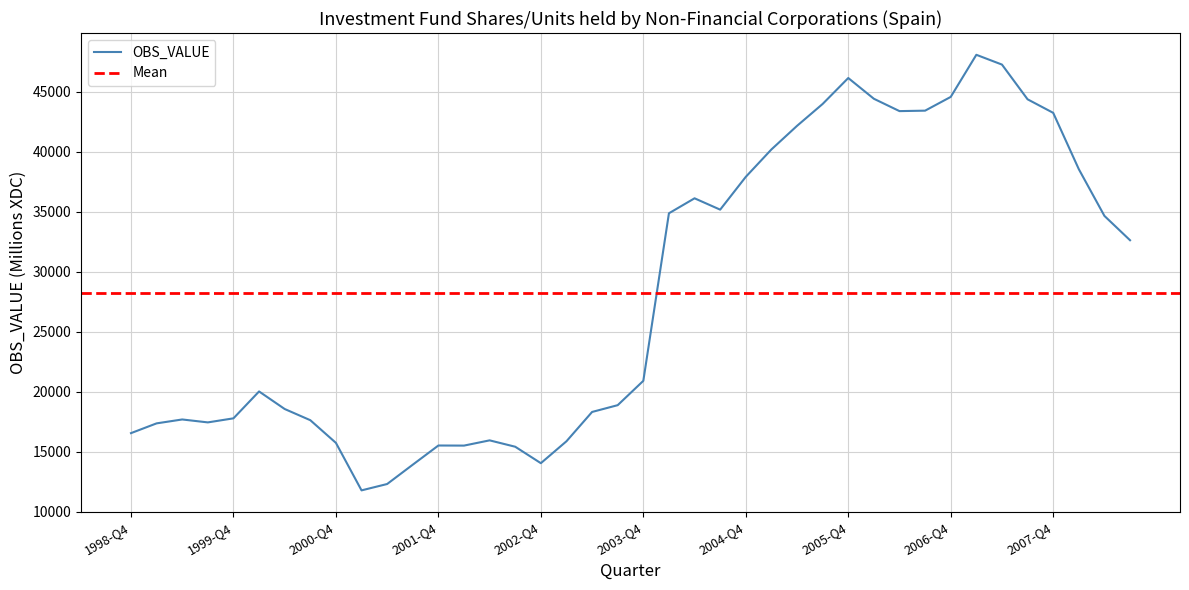

What is the change in value from 2004-Q1 to 2007-Q1?

+13207